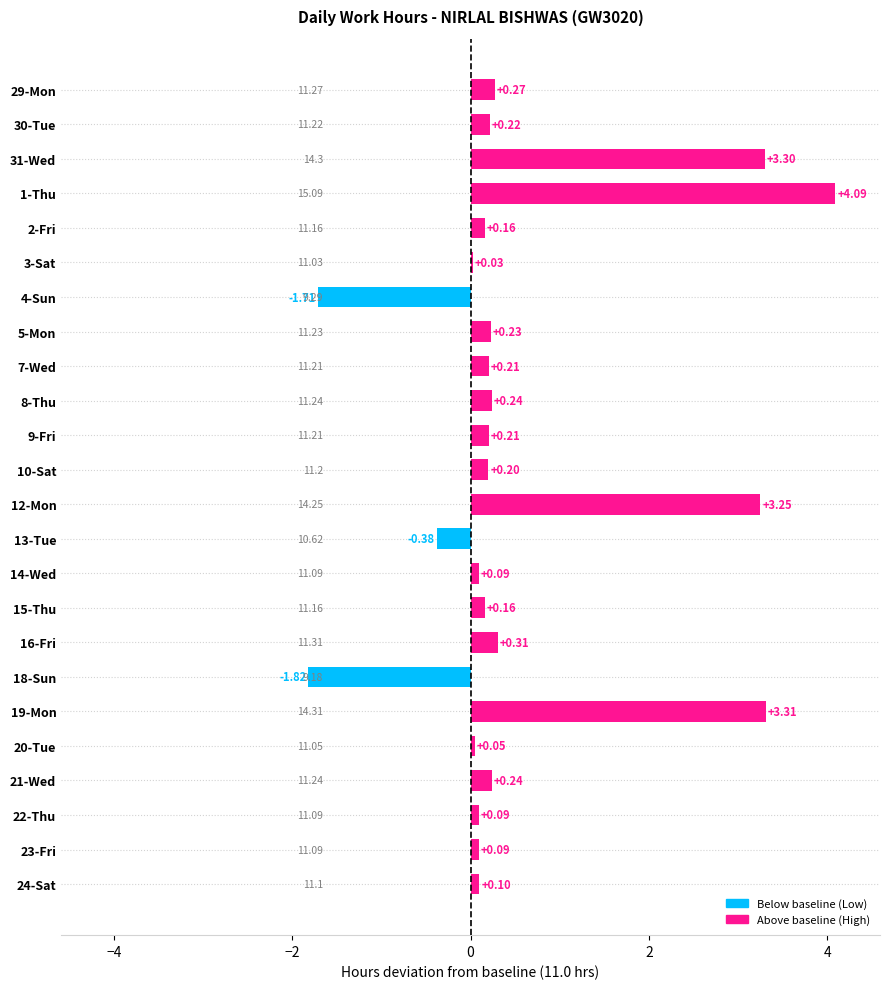

How many negative values are there?

3